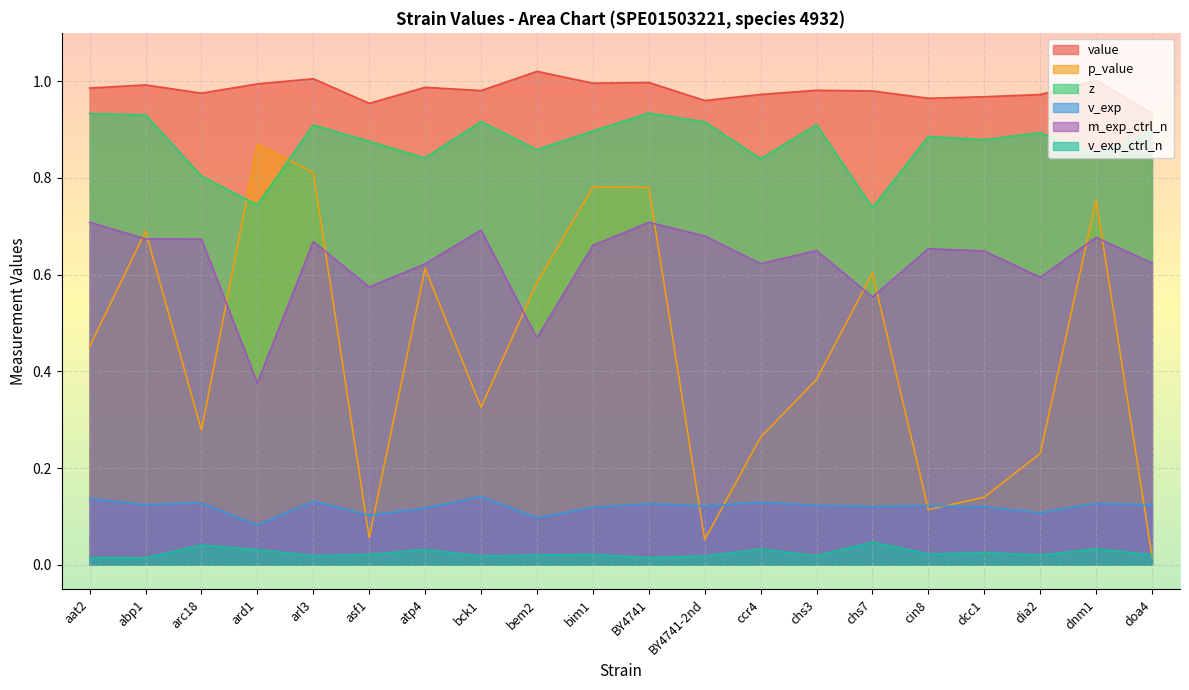

What is the label of the 15th point from the left?

chs7